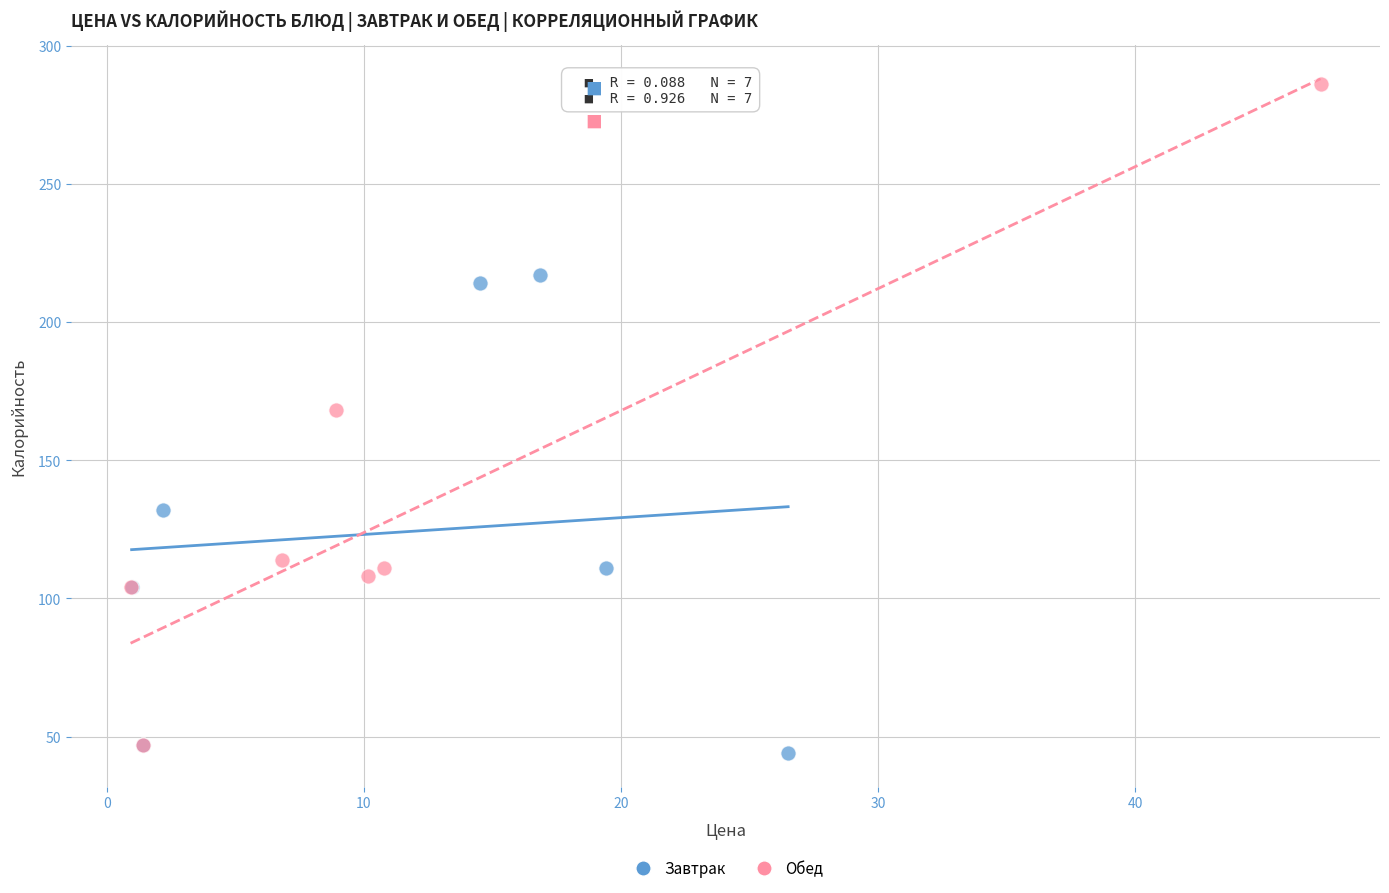

Which series reaches the maximum Y coordinate?

Обед